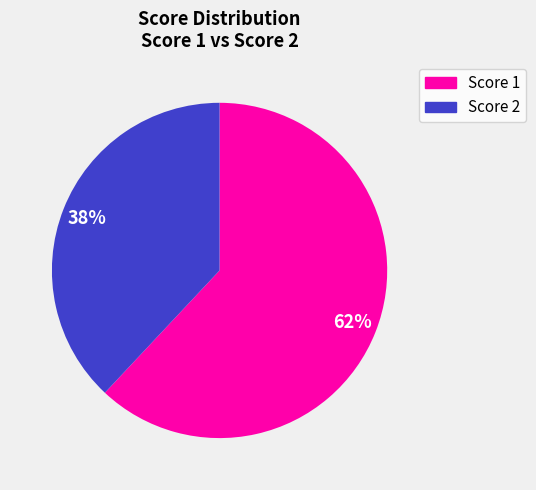

To the nearest percent, what is the difference between the largest and smallest slice percentages?

24%